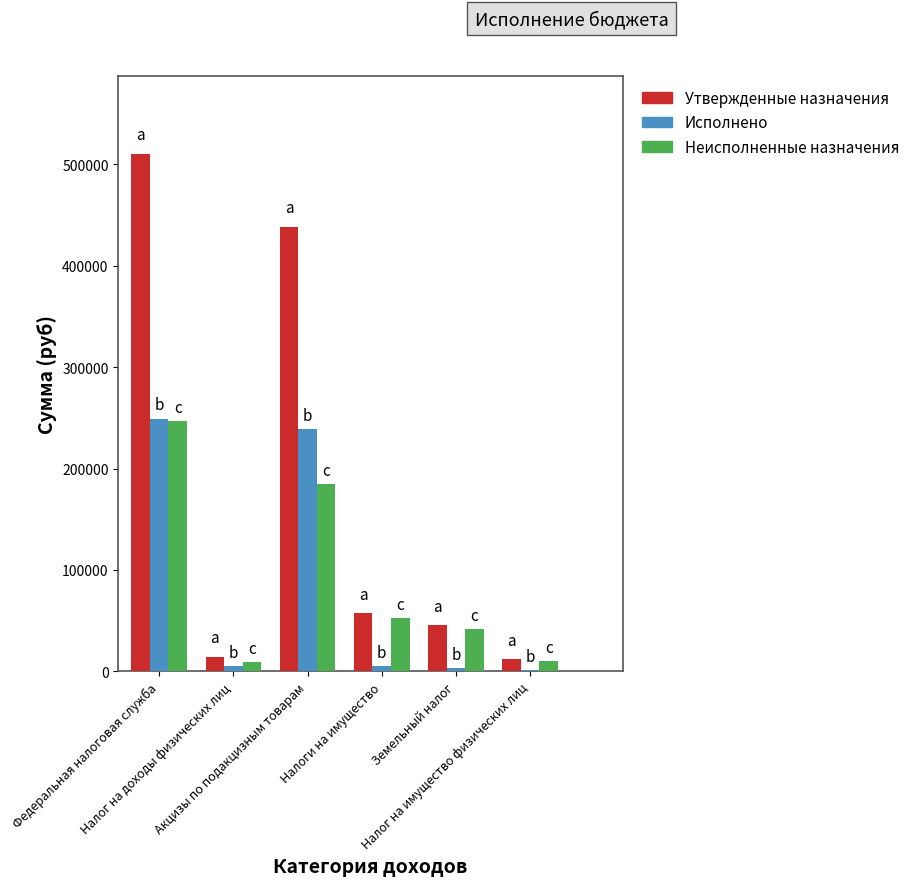

True or false: Утвержденные назначения has a value of 14600.0 at Налог на доходы физических лиц.

True